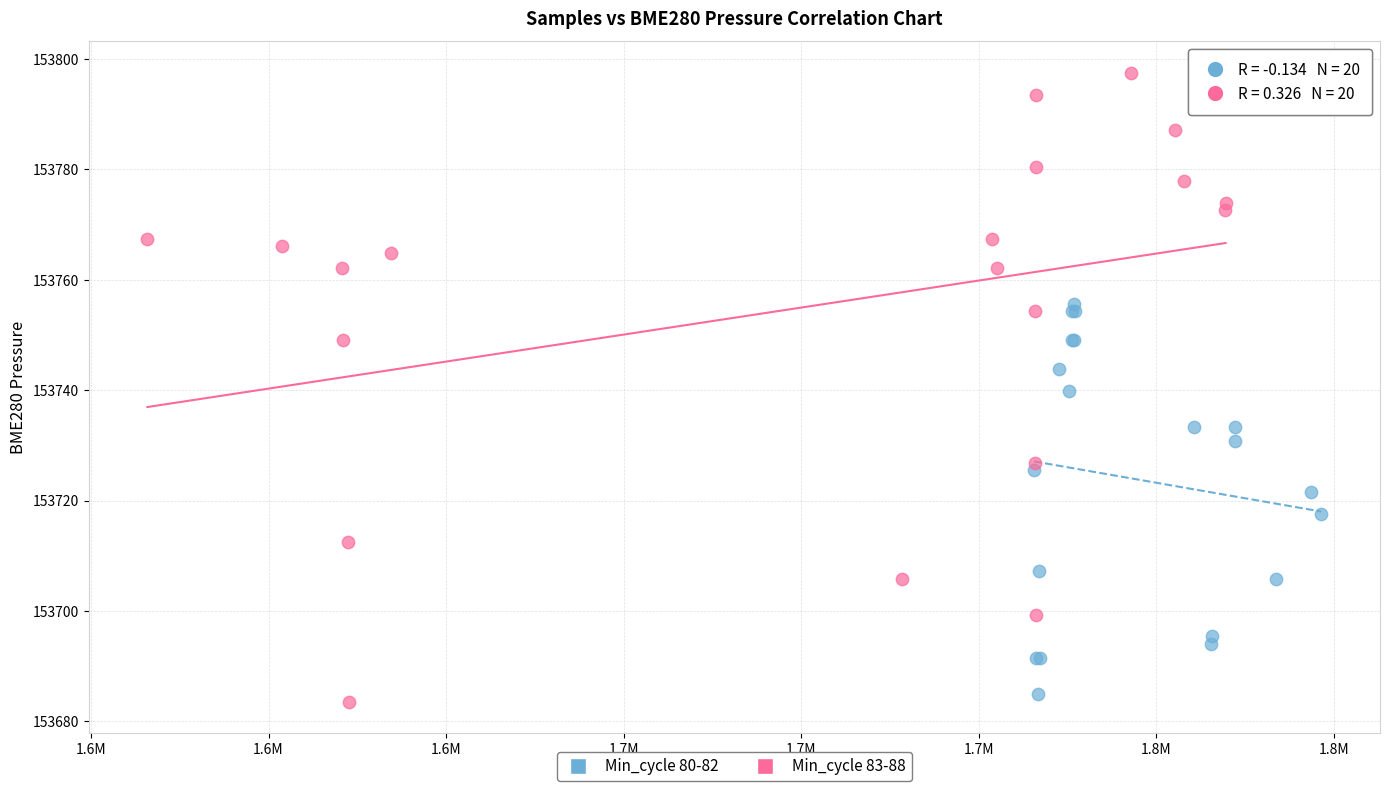

What are all the series names shown in the legend?

Min_cycle 80-82, Min_cycle 83-88